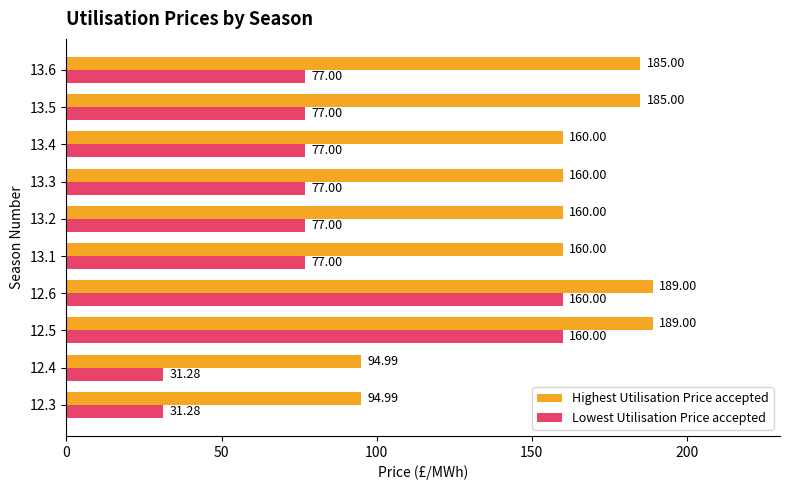

What is the difference between the highest and lowest values at 13.4?

83.0